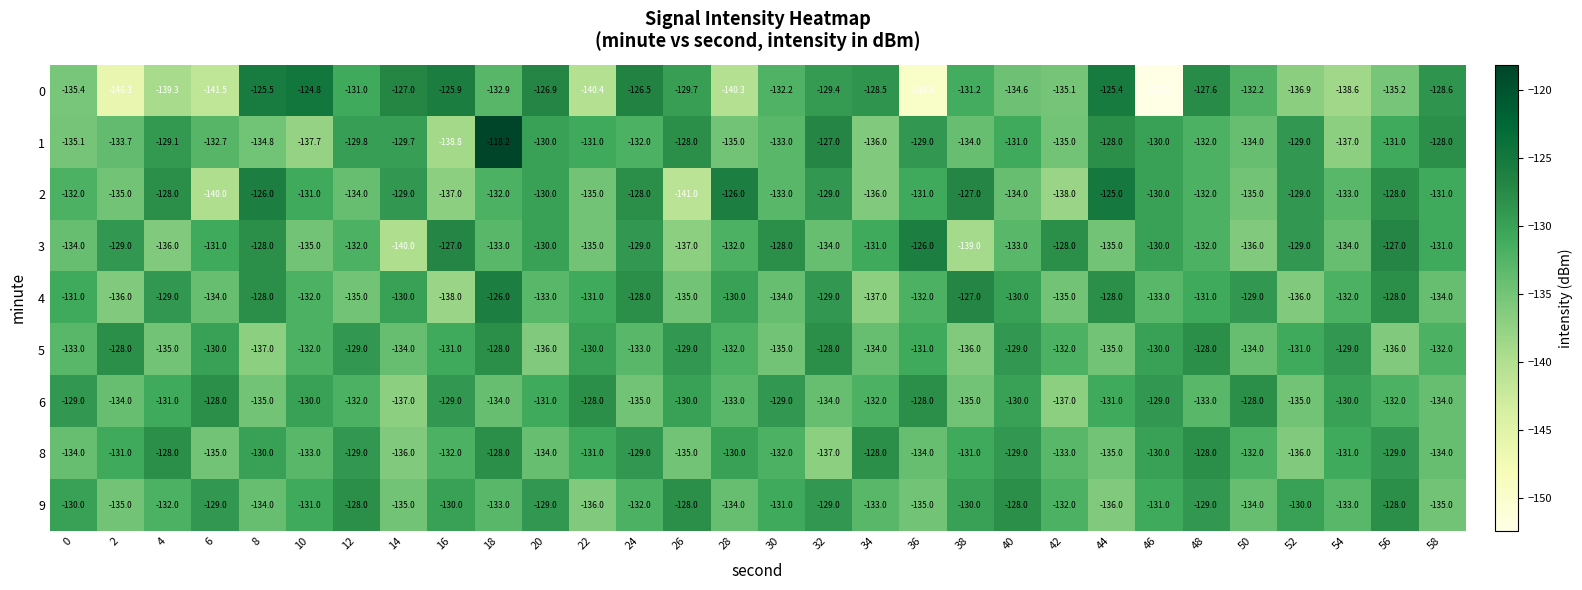

How many data points in 2 are above -131?

12